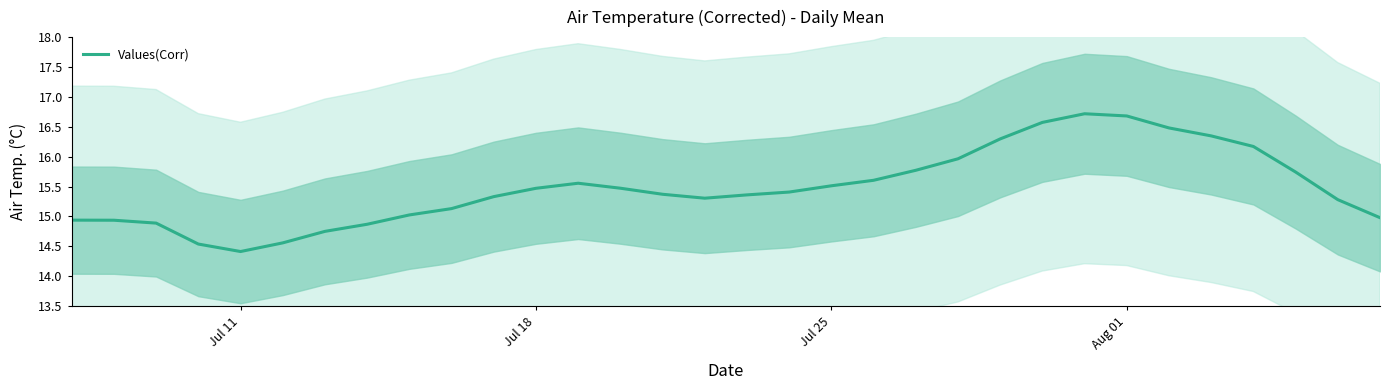

What is the highest value of the Values(Corr) series?

16.7